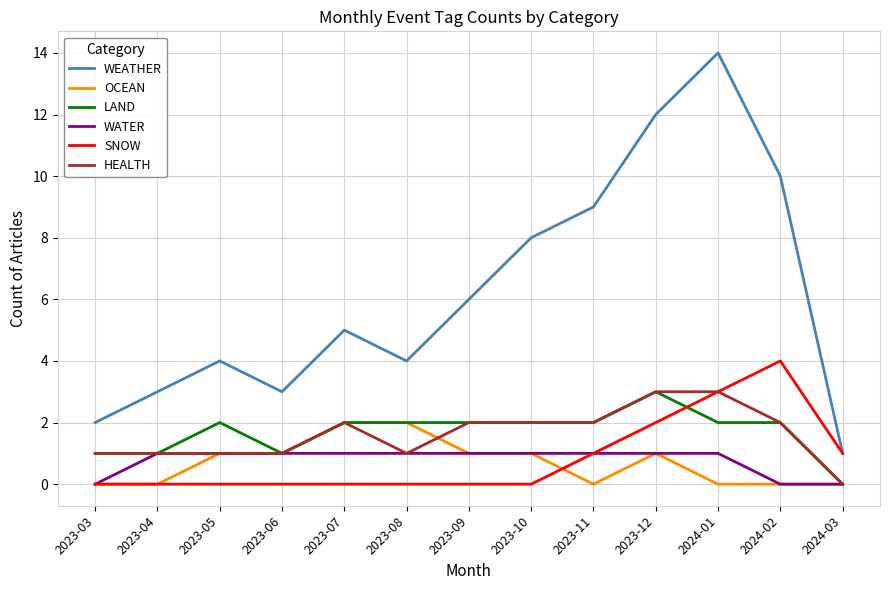

What are all the series names shown in the legend?

WEATHER, OCEAN, LAND, WATER, SNOW, HEALTH